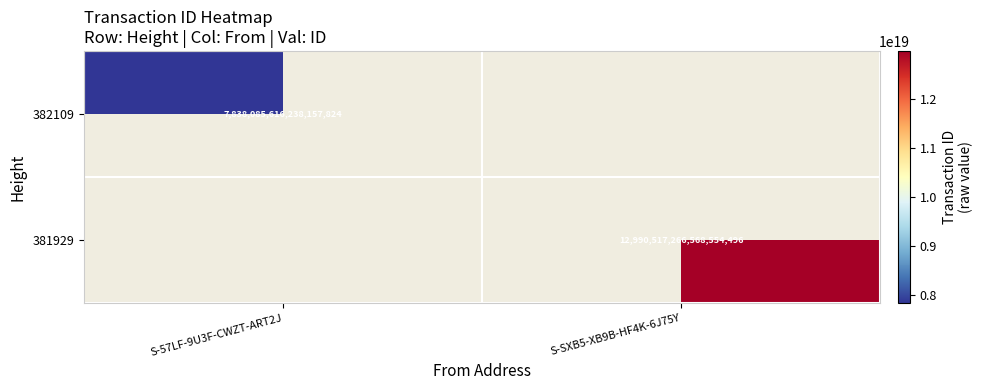

The value of 382109 at S-57LF-9U3F-CWZT-ART2J is 12540845717737234432. True or false?

False